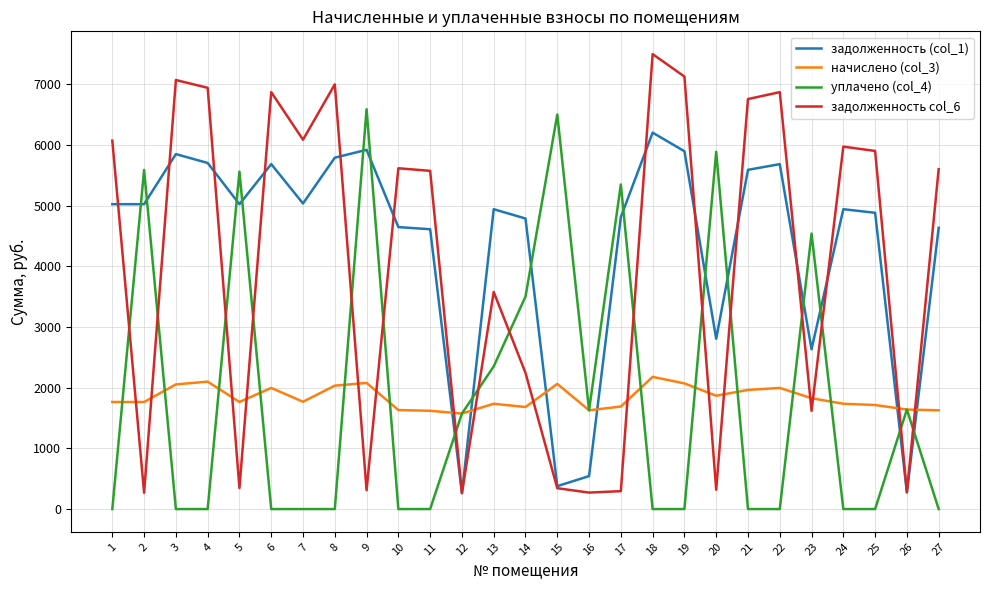

At which label is уплачено (col_4) closest to 3293?

14